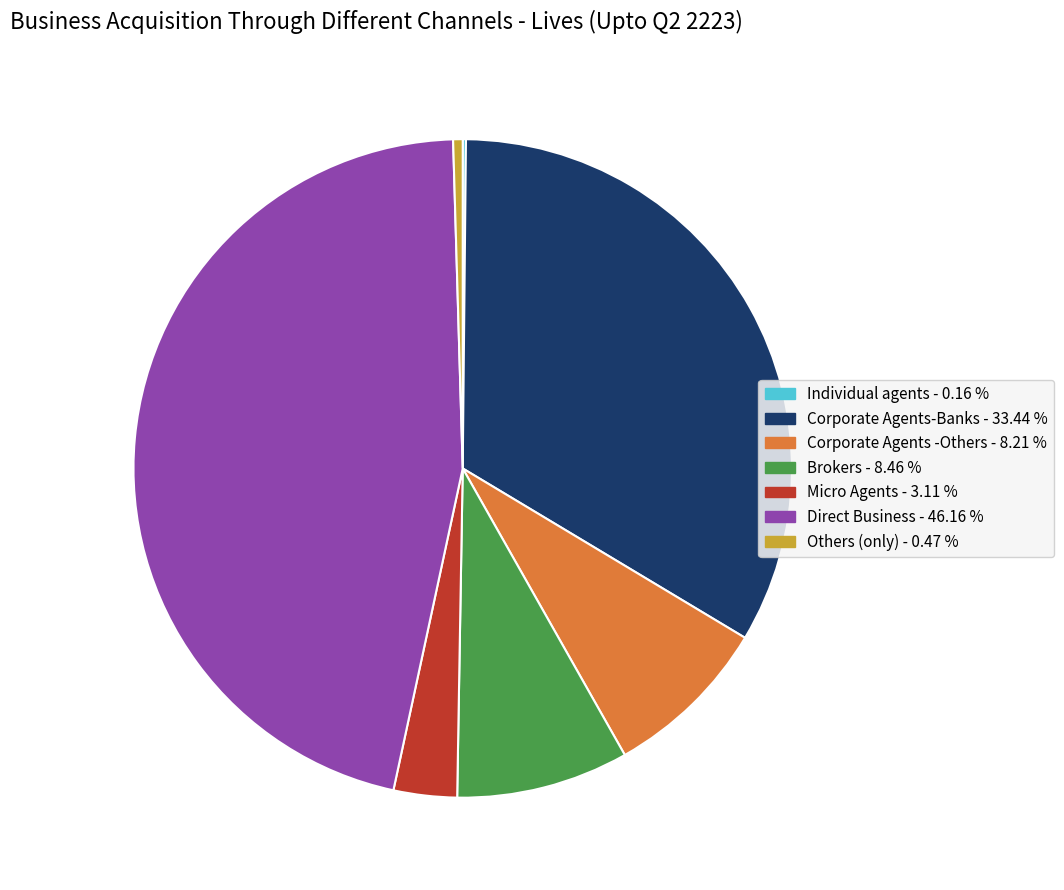

Which has a higher value, Micro Agents or Corporate Agents-Banks?

Corporate Agents-Banks